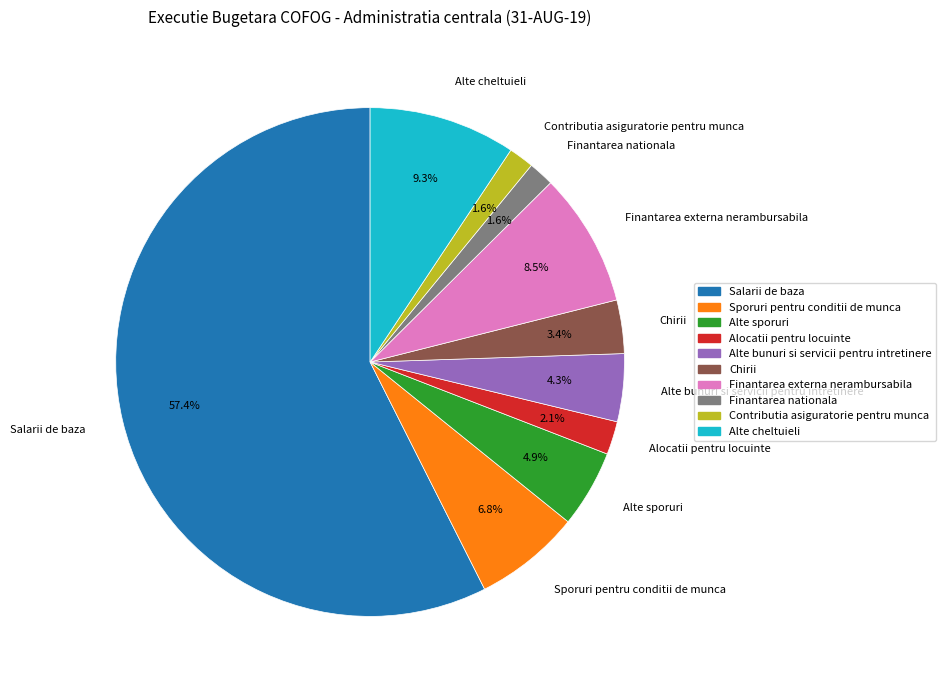

To the nearest percent, what percentage of the pie is Sporuri pentru conditii de munca?

7%